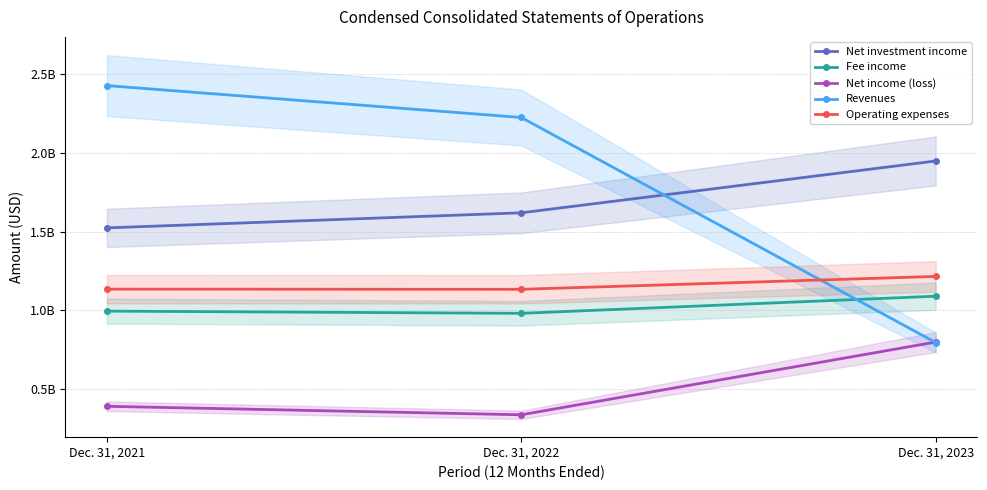

At how many categories does at least one series exceed 1050494378?

3